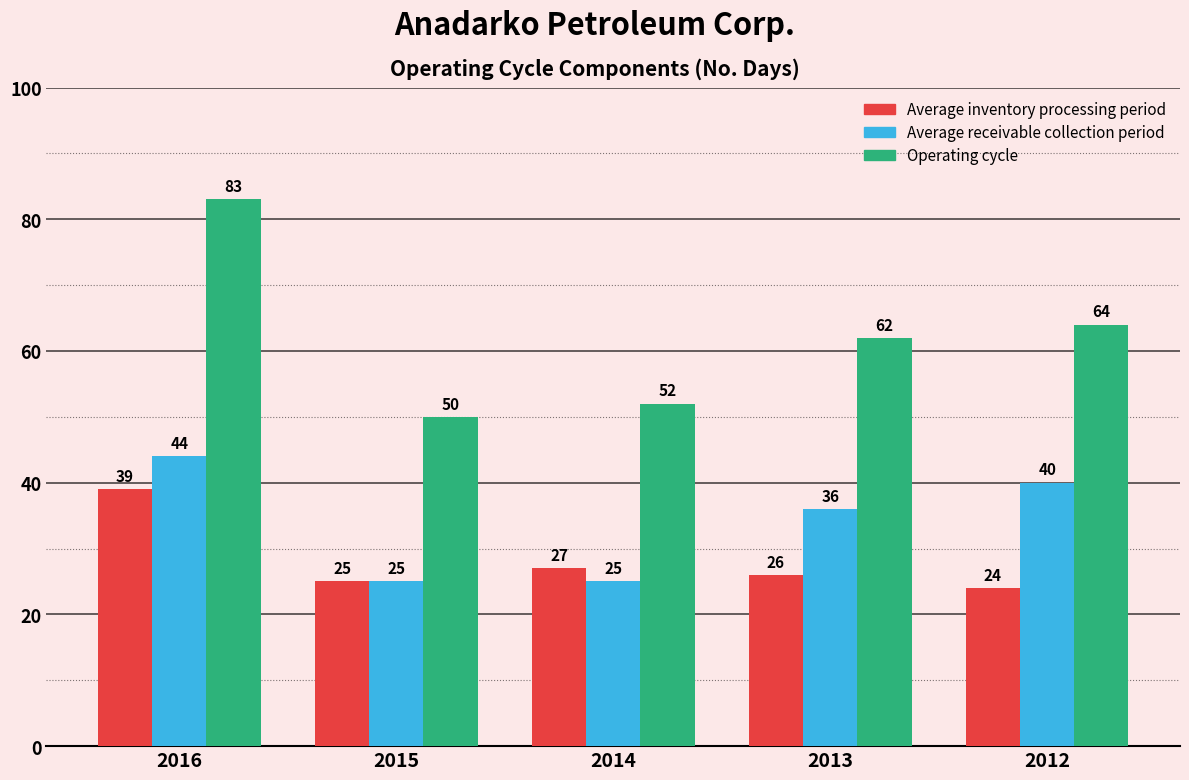

List the series in order of their peak value, highest first.

Operating cycle, Average receivable collection period, Average inventory processing period